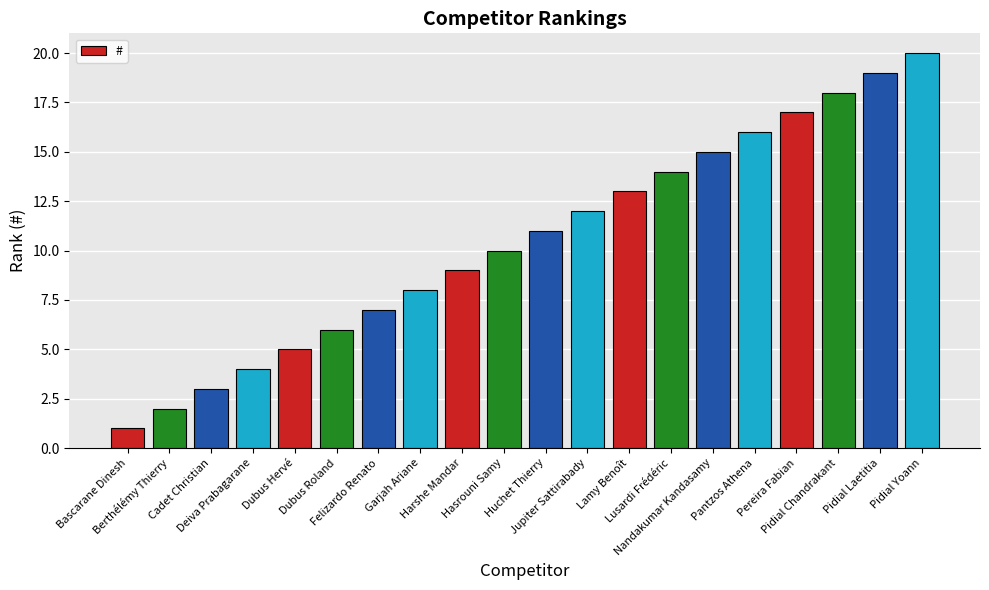

What is the sum of all values?

210